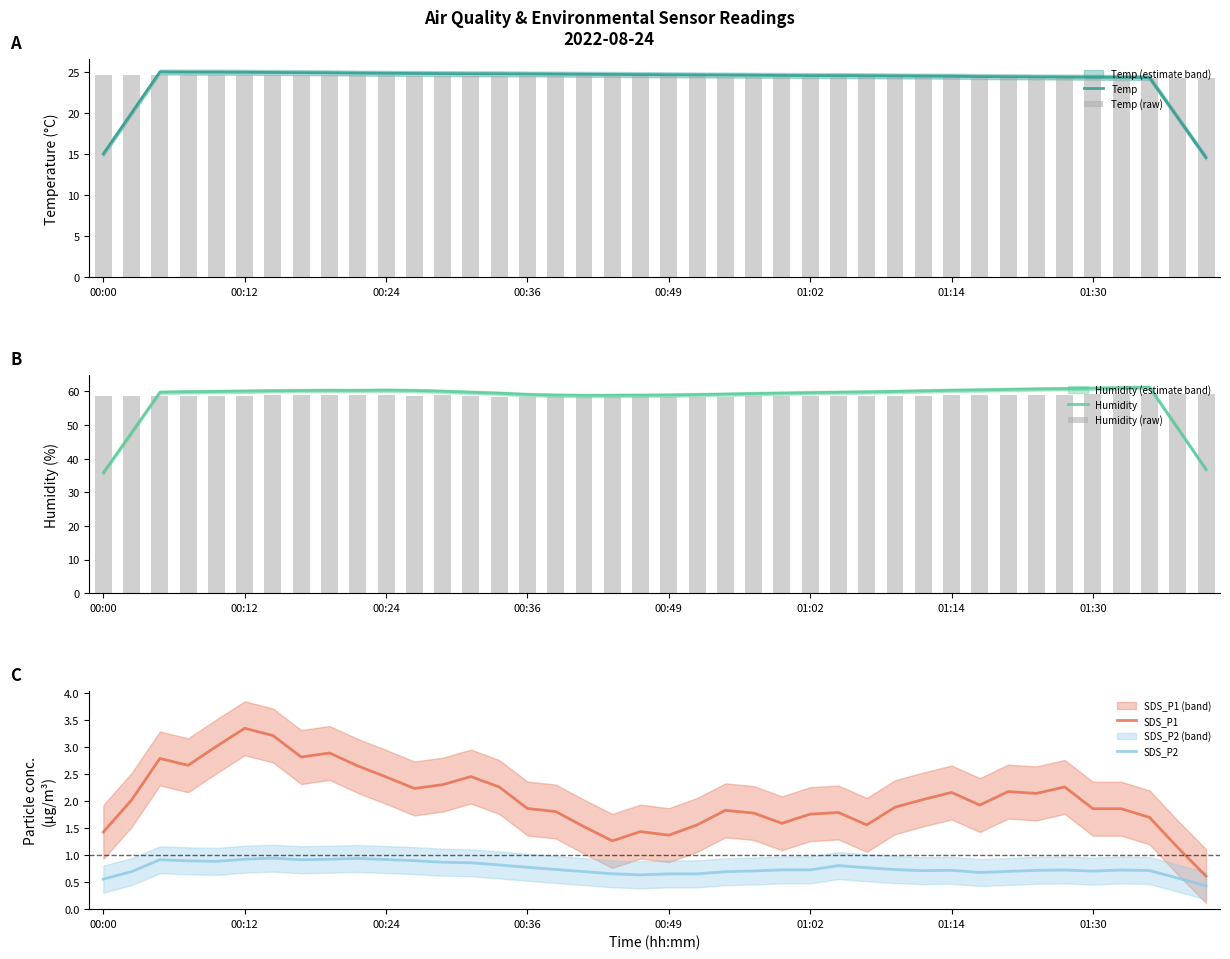

The value of Temp at 00:00 is 6.9. True or false?

False